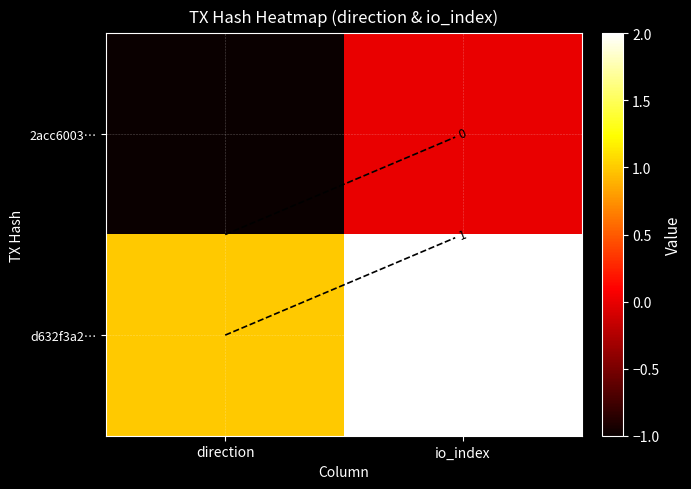

What is the difference between the d632f3a2… values at io_index and direction?

1